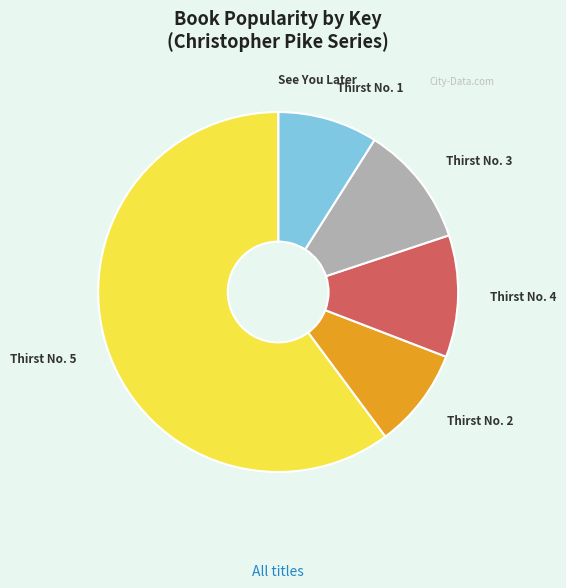

True or false: Thirst No. 5 accounts for 60% of the total.

True